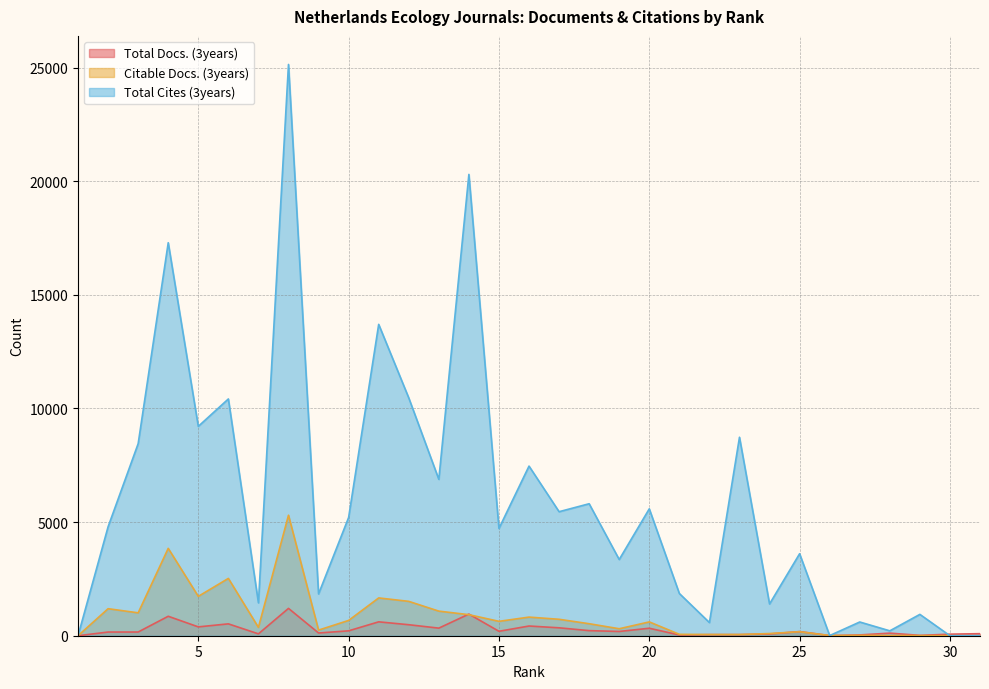

Reading left to right, transcribe all the data shown in this chart.

Total Docs. (3years): 31=90	30=68	29=16	28=114	27=35	26=6	25=182	24=76	23=48	22=47	21=32	20=329	19=187	18=224	17=348	16=427	15=195	14=952	13=334	12=484	11=611	10=215	9=120	8=1203	7=82	6=522	5=389	4=856	3=163	2=162	1=0
Citable Docs. (3years): 31=0	30=1	29=6	28=10	27=15	26=8	25=176	24=96	23=52	22=53	21=61	20=608	19=307	18=528	17=723	16=819	15=633	14=926	13=1082	12=1512	11=1663	10=673	9=247	8=5302	7=366	6=2522	5=1732	4=3844	3=1007	2=1189	1=0
Total Cites (3years): 31=3	30=0	29=939	28=215	27=604	26=6	25=3607	24=1397	23=8733	22=579	21=1858	20=5583	19=3353	18=5807	17=5457	16=7463	15=4719	14=20298	13=6880	12=10465	11=13700	10=5202	9=1838	8=25136	7=1446	6=10418	5=9212	4=17292	3=8451	2=4795	1=0